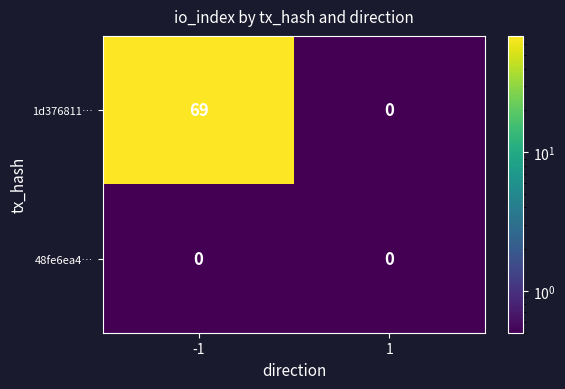

Between -1 and 1, which series saw the biggest shift?

1d376811…